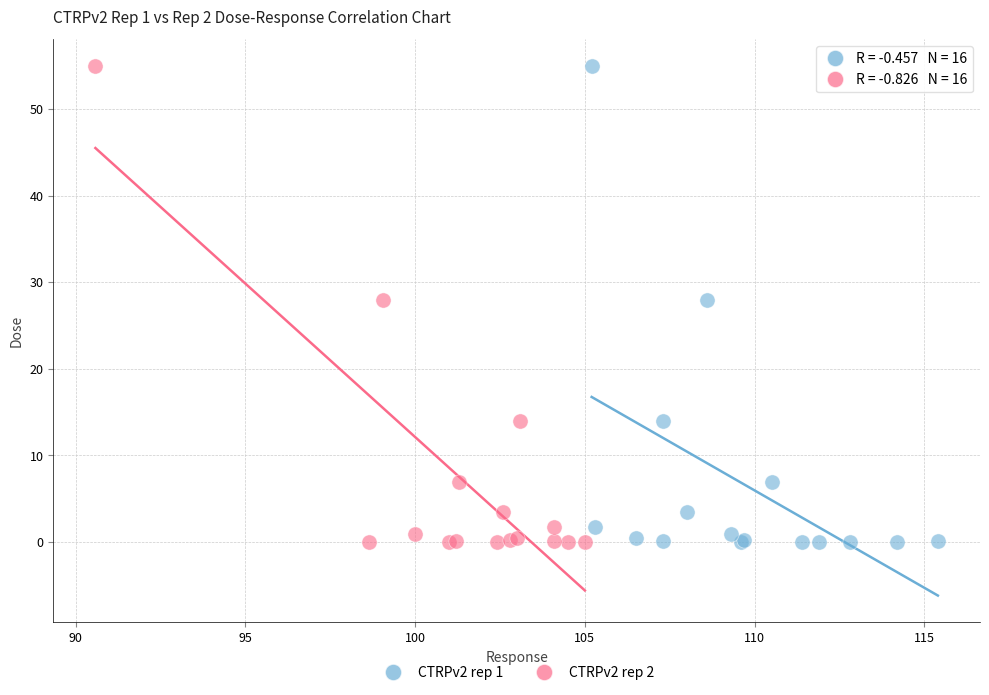

What are all the series names shown in the legend?

CTRPv2 rep 1, CTRPv2 rep 2